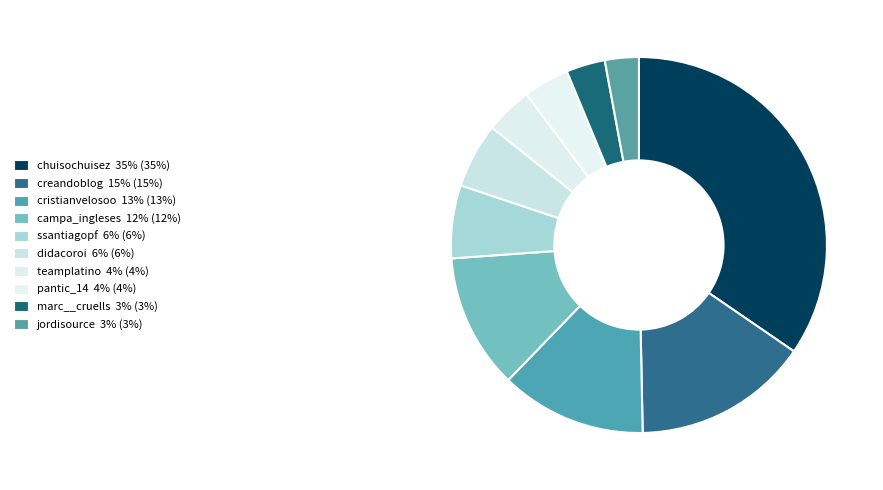

To the nearest percent, what is the difference between the largest and smallest slice percentages?

32%